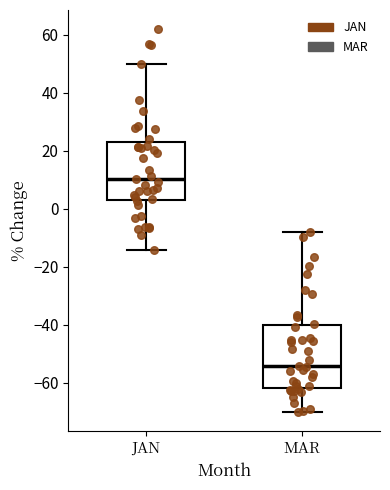

Reading left to right, transcribe this box plot: for each box, give where its median line is, the range the box spans, and where its two whiskers end, as read against the y-axis. The values are not printed on the chart, so give them approximately, as read against the axis.

JAN: median 10, box 4 to 22, whiskers -14 to 50
MAR: median -54, box -62 to -40, whiskers -70 to -8